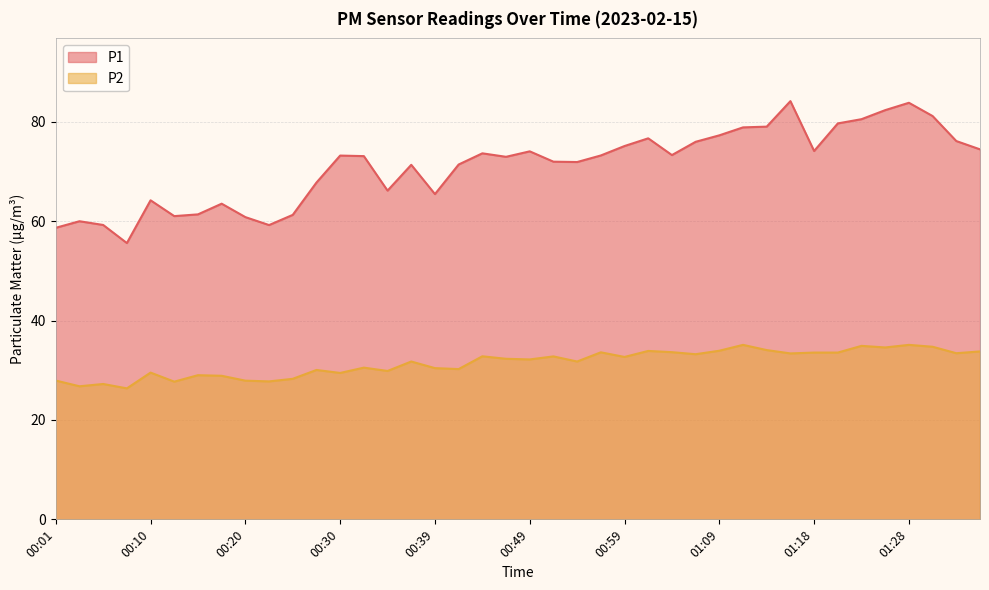

What is the difference between the highest and lowest values at 00:01?

30.7